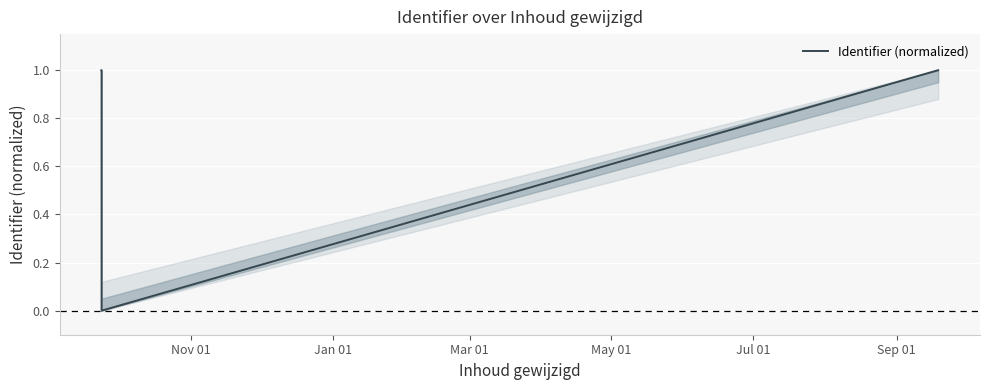

What is the greatest value displayed?

1.0